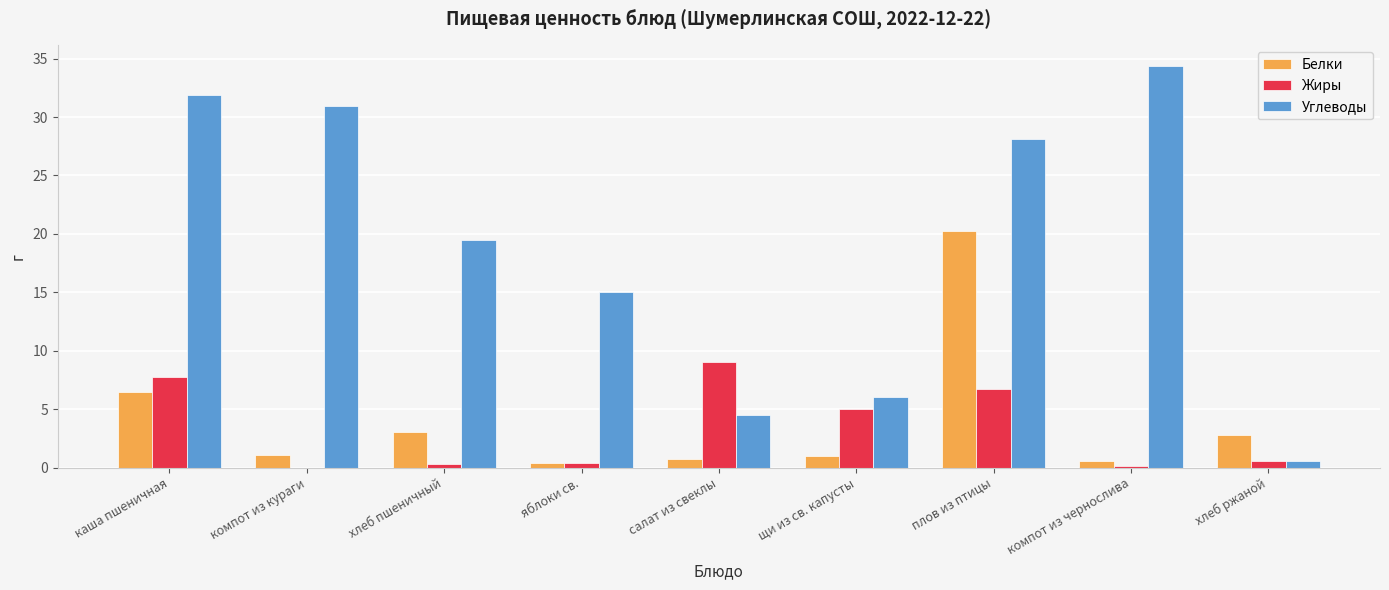

What are all the series names shown in the legend?

Белки, Жиры, Углеводы